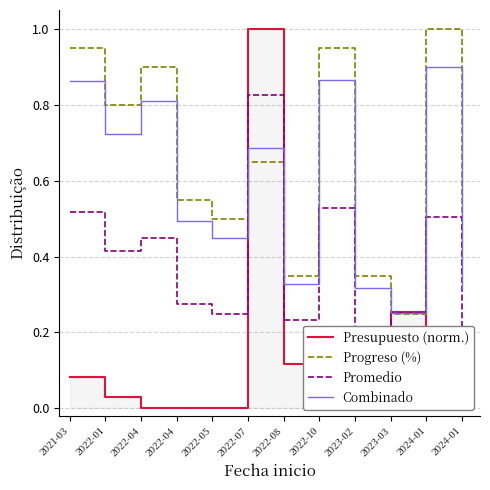

How many times do Presupuesto (norm.) and Promedio cross each other?

4